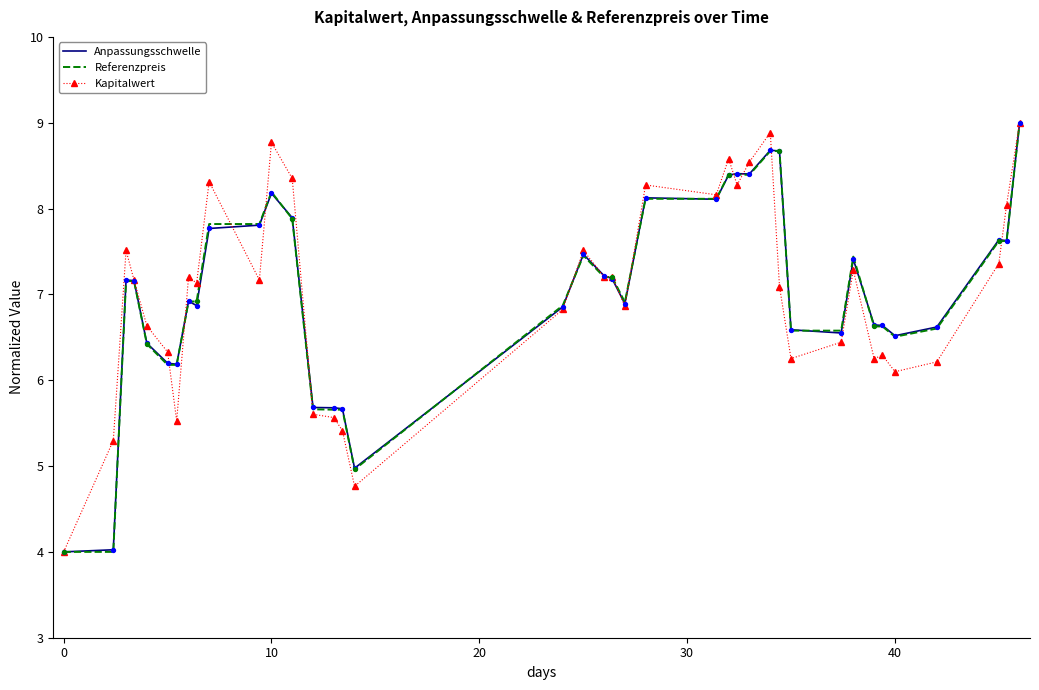

At how many categories does at least one series exceed 8?

12